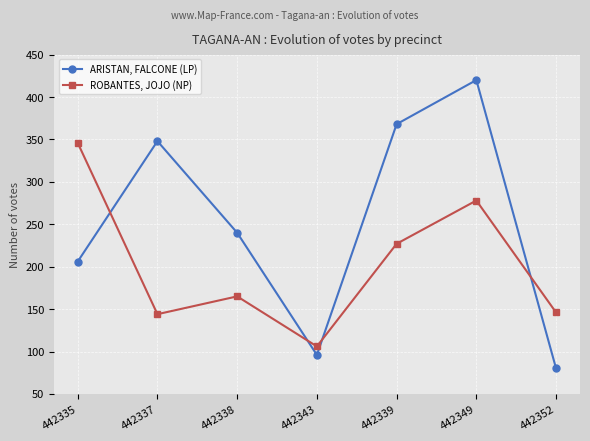

Which series has the widest spread of values?

ARISTAN, FALCONE (LP)